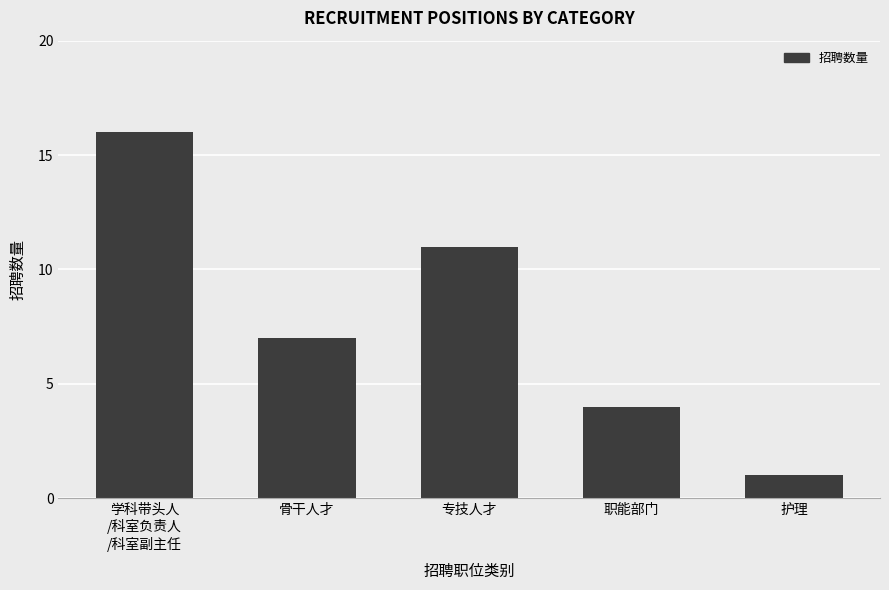

Rank the categories by value from lowest to highest.

护理, 职能部门, 骨干人才, 专技人才, 学科带头人
/科室负责人
/科室副主任